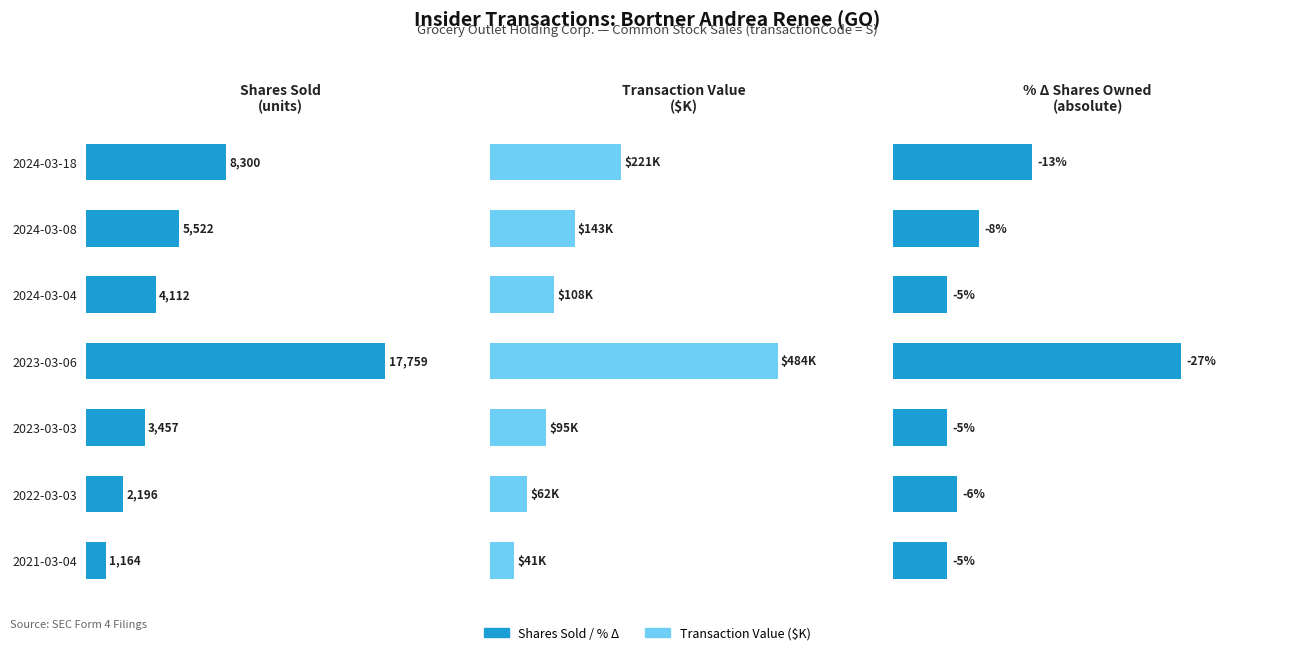

What is the value of the Shares Sold bar at the 5th from the left?

3457.0